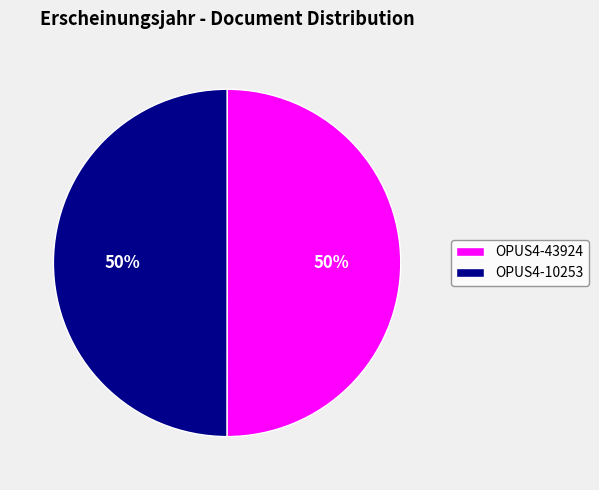

How many segments does this pie chart have?

2